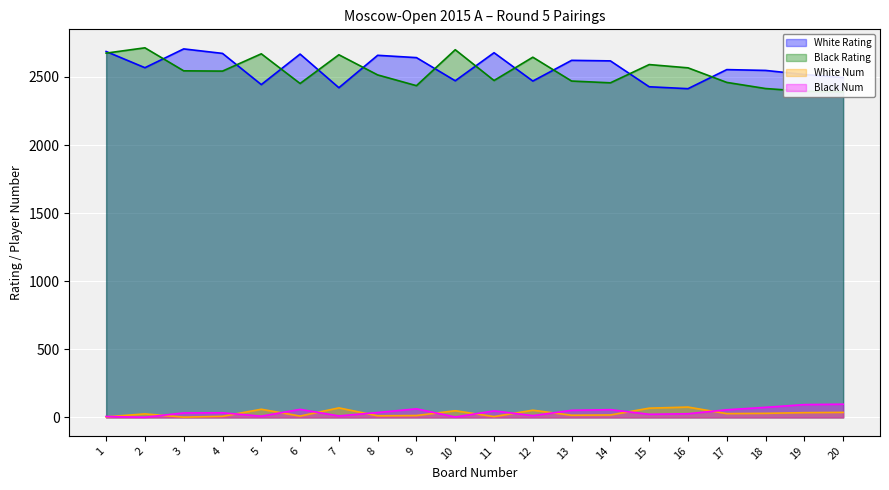

At how many categories does at least one series exceed 748?

20